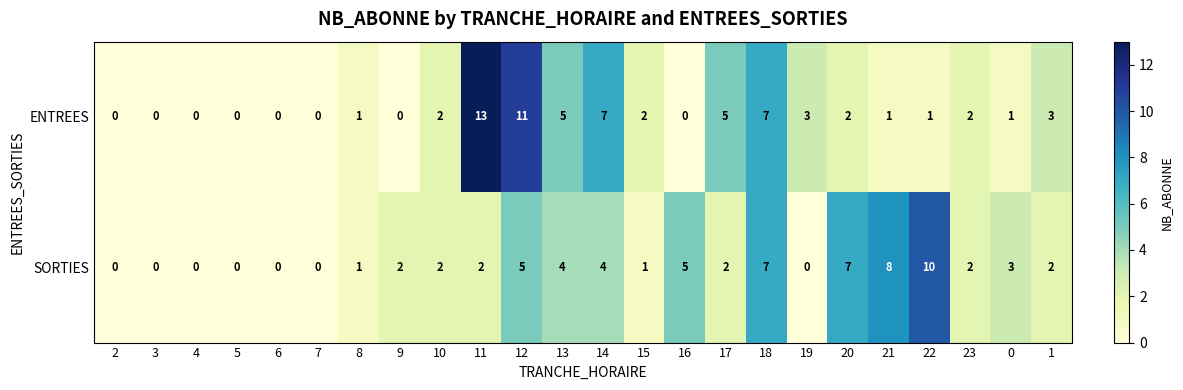

At which category is the sum across all series the highest?

12